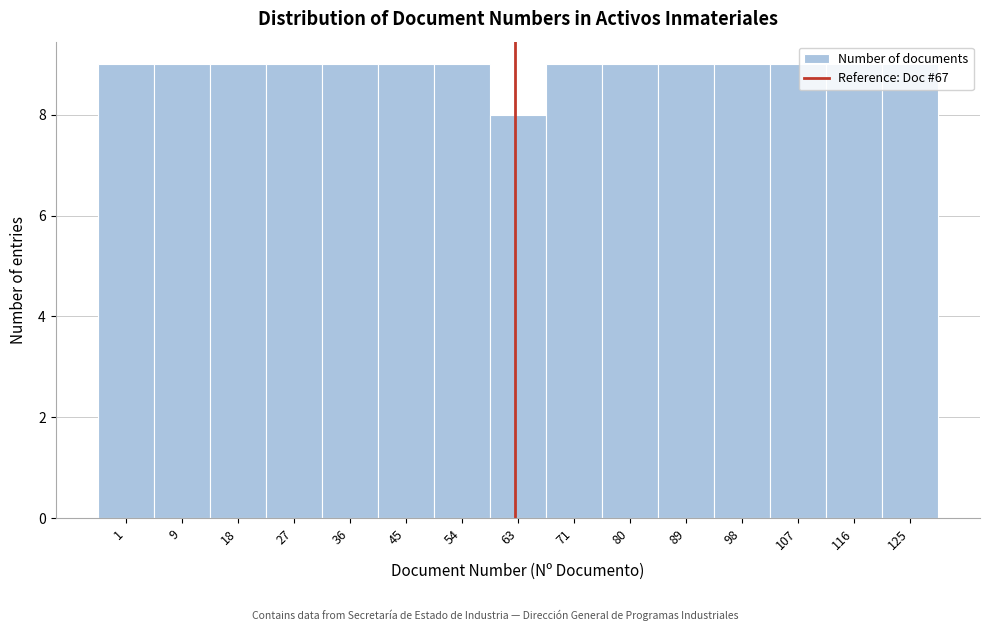

What is the average value?

9